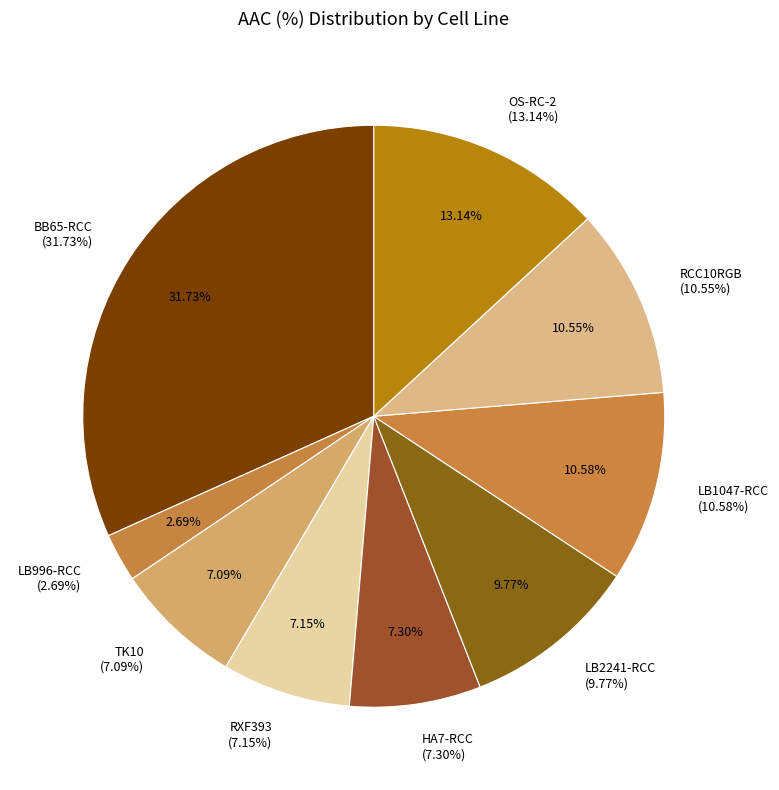

Does any single category account for the majority?

No